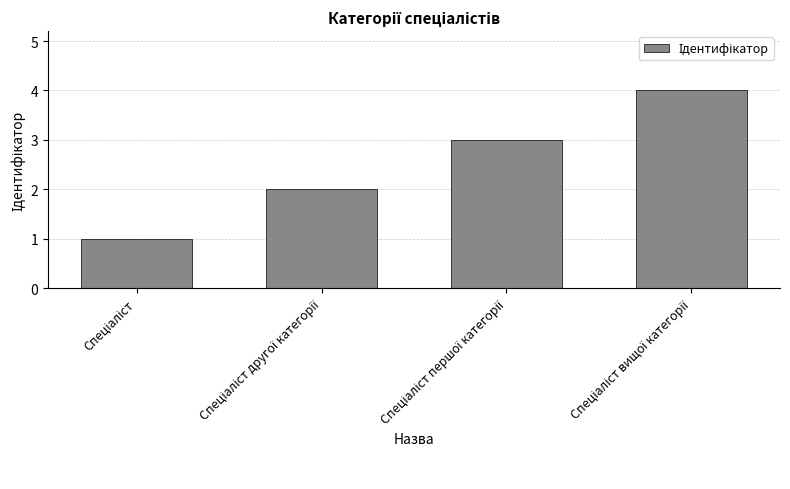

How many bars are there in total?

4